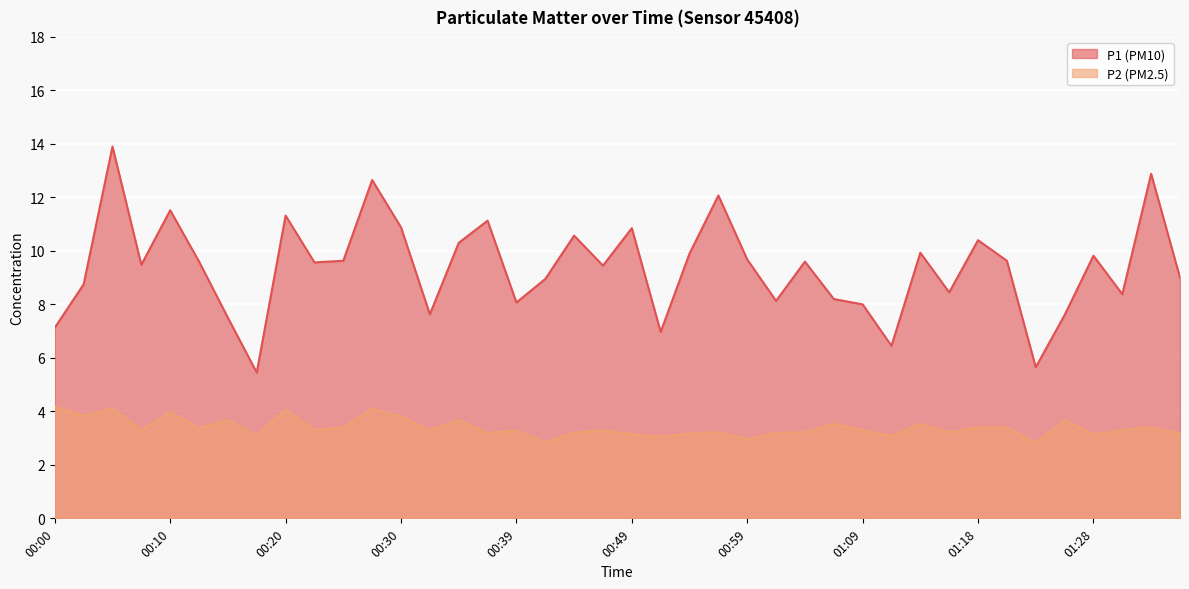

Reading left to right, transcribe all the data shown in this chart.

P1: 00:00=7.1	00:03=8.8	00:05=13.9	00:08=9.5	00:10=11.5	00:12=9.6	00:15=7.5	00:17=5.5	00:20=11.3	00:22=9.6	00:25=9.6	00:27=12.7	00:30=10.9	00:32=7.6	00:34=10.3	00:37=11.1	00:39=8.1	00:42=8.9	00:44=10.6	00:47=9.4	00:49=10.8	00:52=7.0	00:54=9.9	00:56=12.1	00:59=9.7	01:01=8.1	01:04=9.6	01:06=8.2	01:09=8.0	01:11=6.5	01:13=9.9	01:16=8.4	01:18=10.4	01:21=9.6	01:23=5.7	01:26=7.6	01:28=9.8	01:30=8.4	01:33=12.9	01:35=9.0
P2: 00:00=4.2	00:03=3.8	00:05=4.1	00:08=3.3	00:10=4.0	00:12=3.4	00:15=3.7	00:17=3.1	00:20=4.1	00:22=3.3	00:25=3.4	00:27=4.1	00:30=3.8	00:32=3.3	00:34=3.7	00:37=3.2	00:39=3.3	00:42=2.9	00:44=3.2	00:47=3.3	00:49=3.1	00:52=3.0	00:54=3.2	00:56=3.2	00:59=3.0	01:01=3.2	01:04=3.2	01:06=3.5	01:09=3.3	01:11=3.1	01:13=3.5	01:16=3.2	01:18=3.4	01:21=3.4	01:23=2.8	01:26=3.7	01:28=3.1	01:30=3.3	01:33=3.4	01:35=3.2